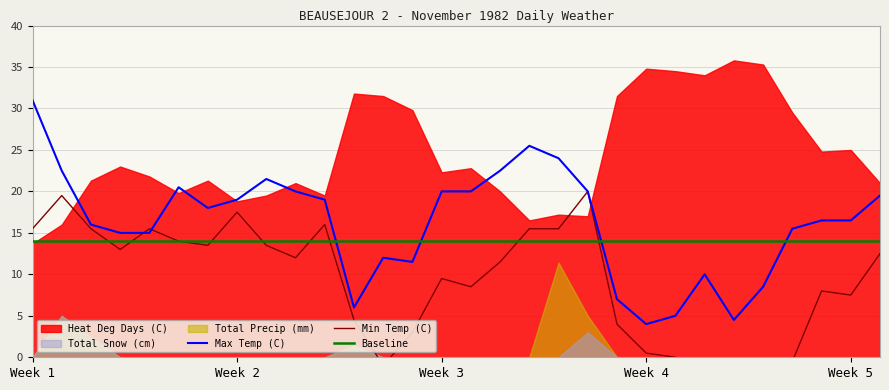

What is the value of the Max Temp (C) point at the 2nd from the left?

22.5